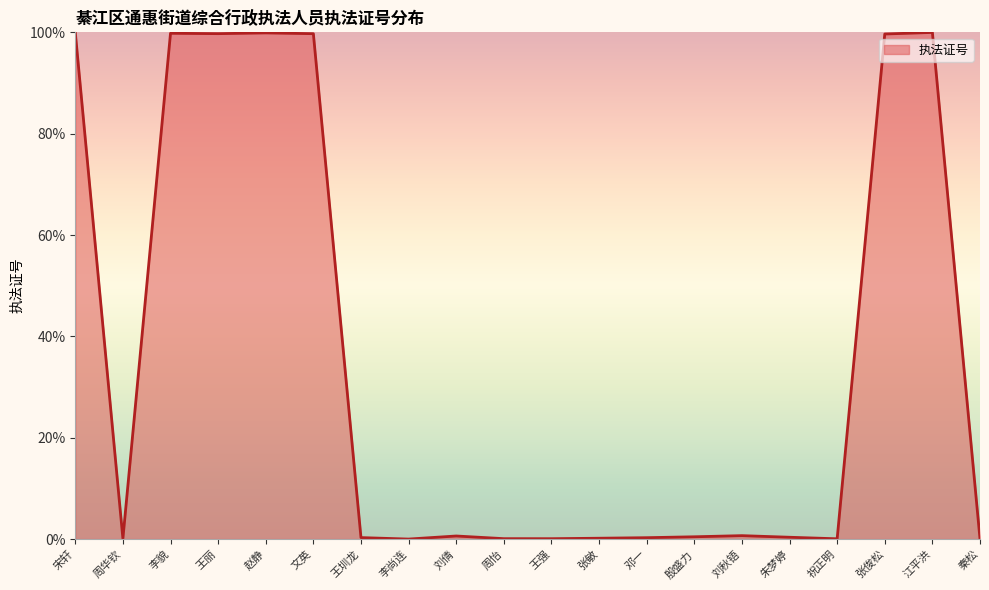

Between 王圳龙 and 江平洪, which is larger?

江平洪